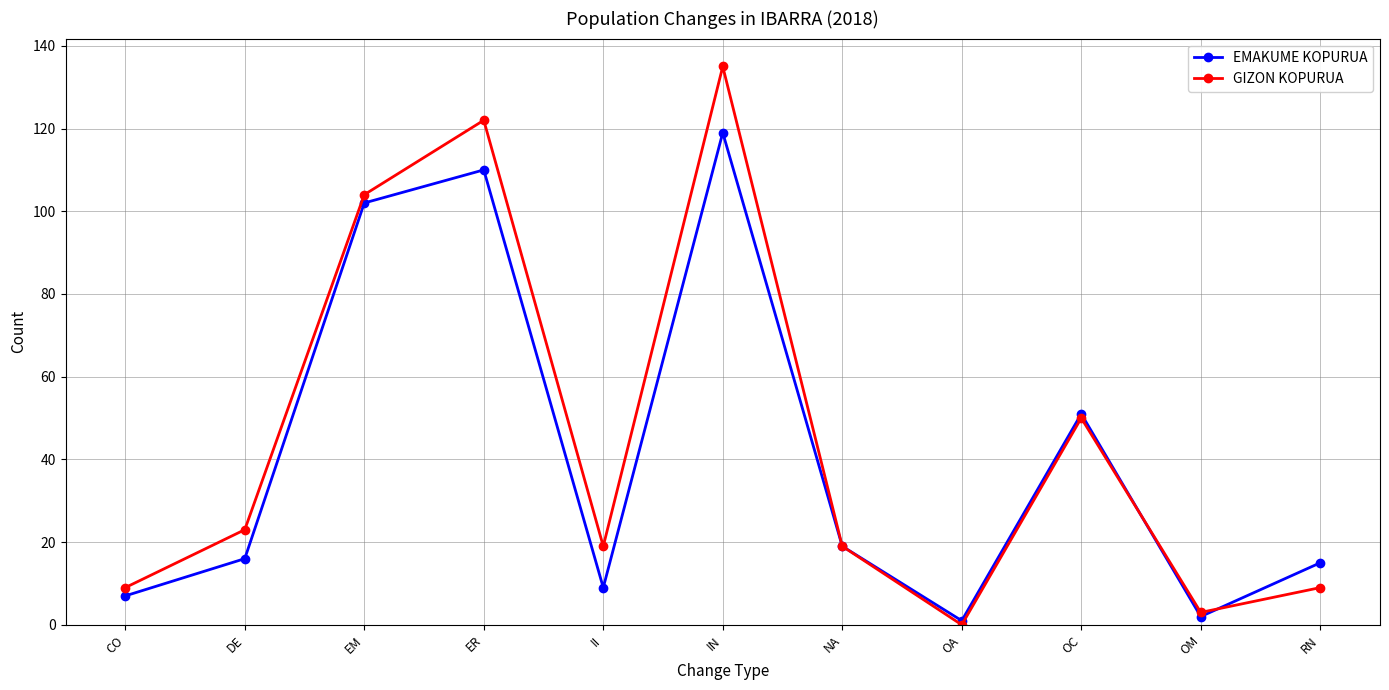

Rank the series by their maximum value, from highest to lowest.

GIZON KOPURUA, EMAKUME KOPURUA